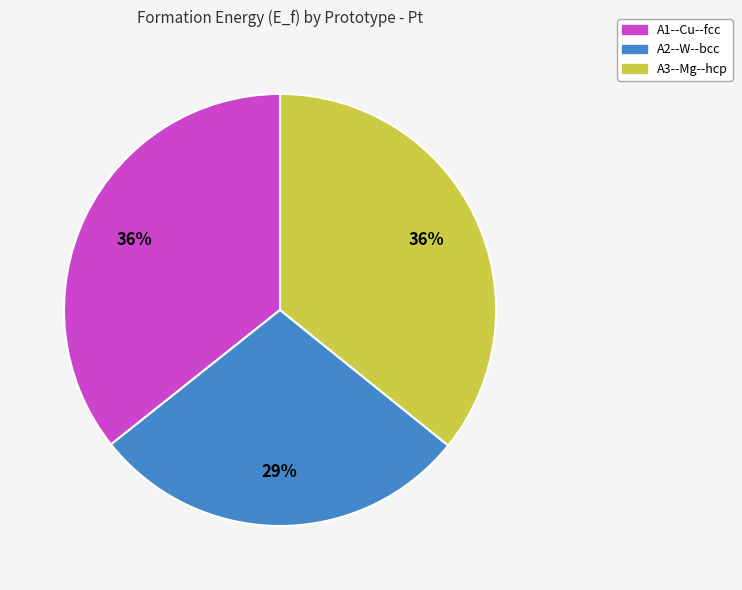

Which slice is the smallest?

A2--W--bcc